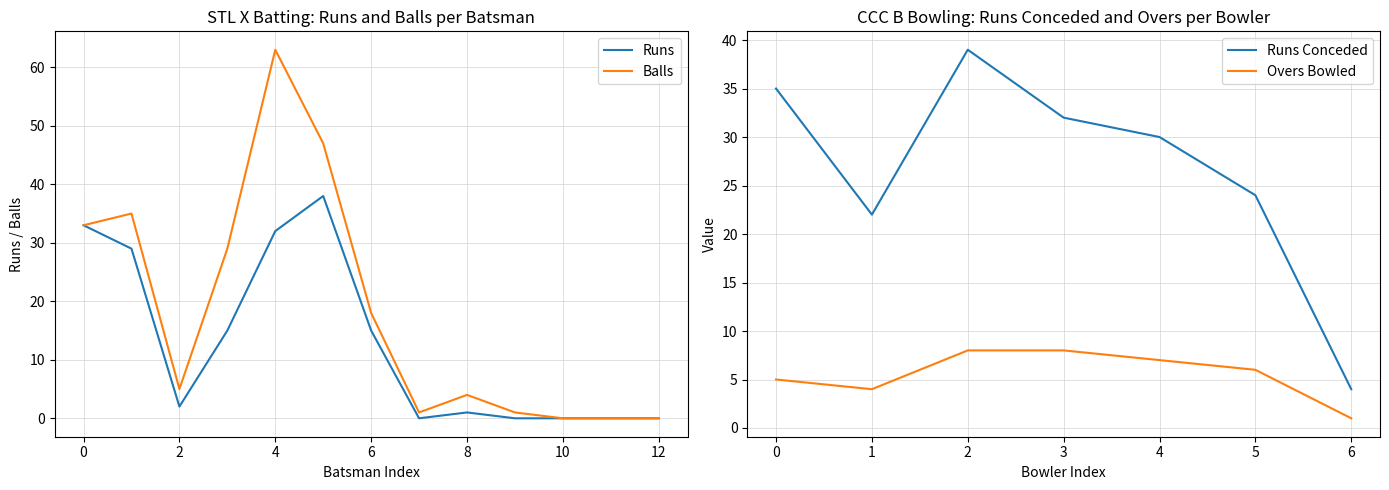

What is the highest value of the Balls series?

63